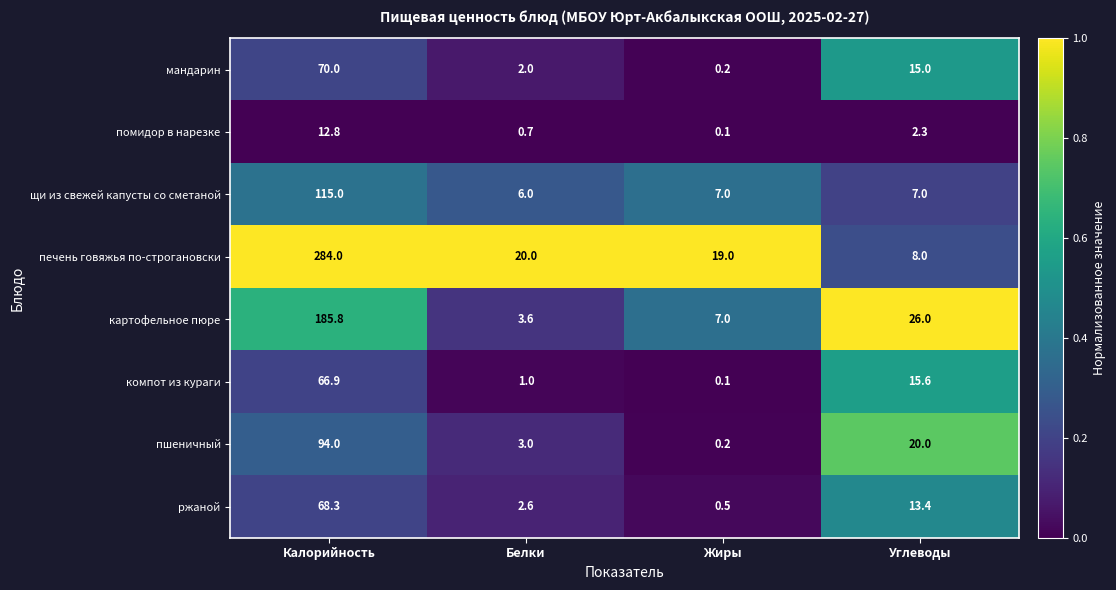

What is the total value across all series at Белки?

38.9